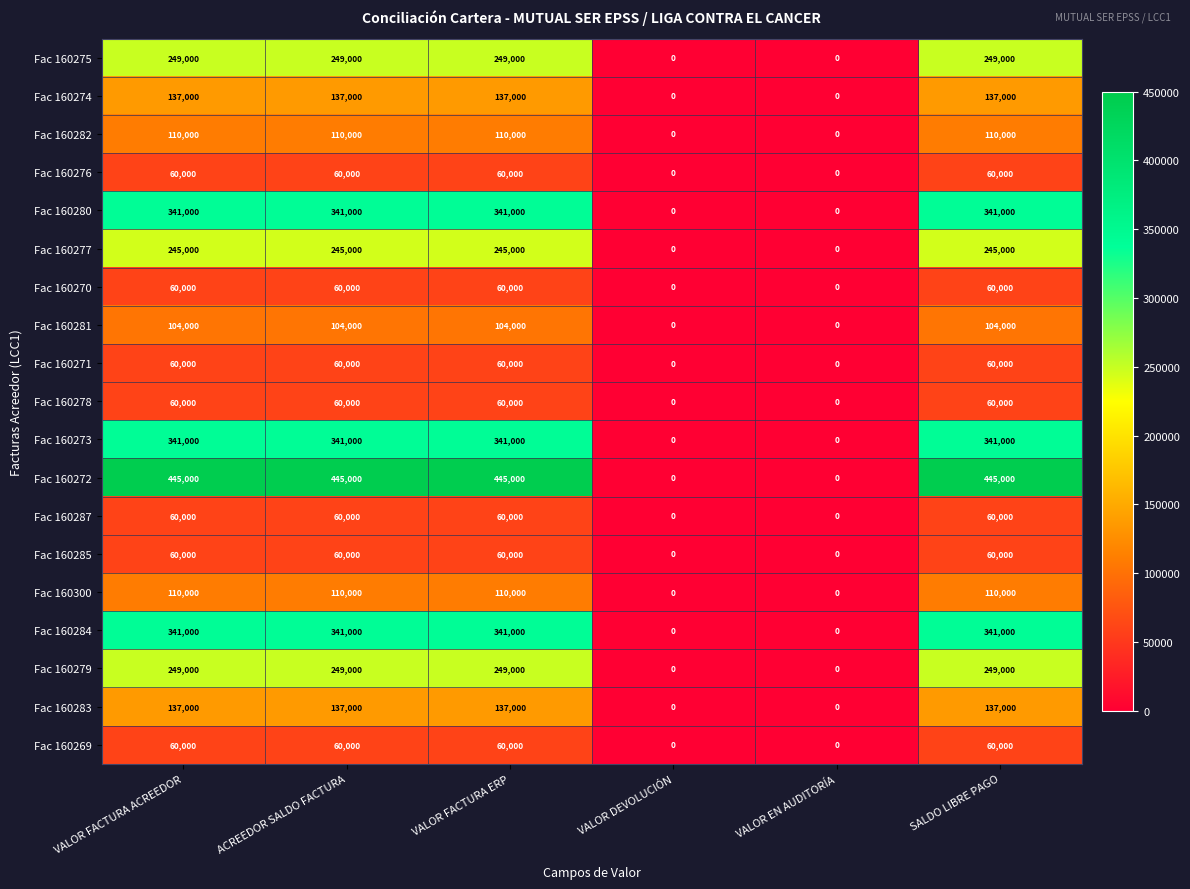

Count the number of categories in the chart.

6